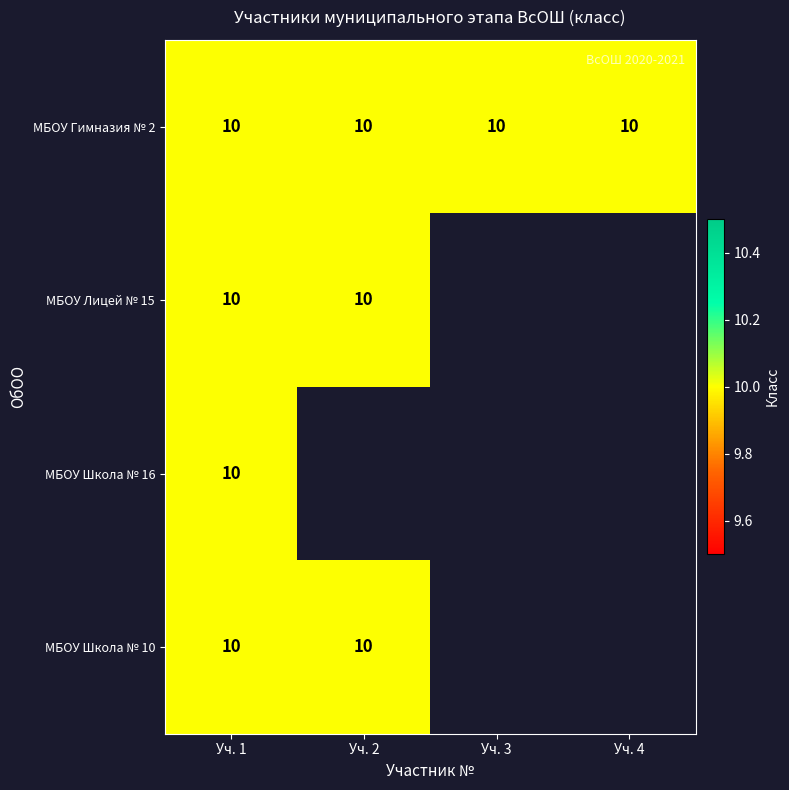

What is the average value of the МБОУ Гимназия № 2 series?

10